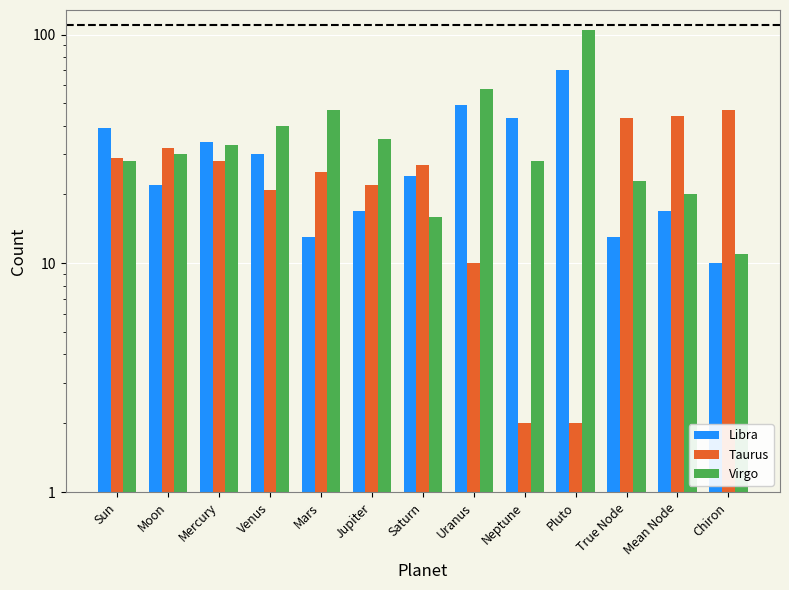

At True Node, list the series in order from largest to smallest.

Taurus, Virgo, Libra